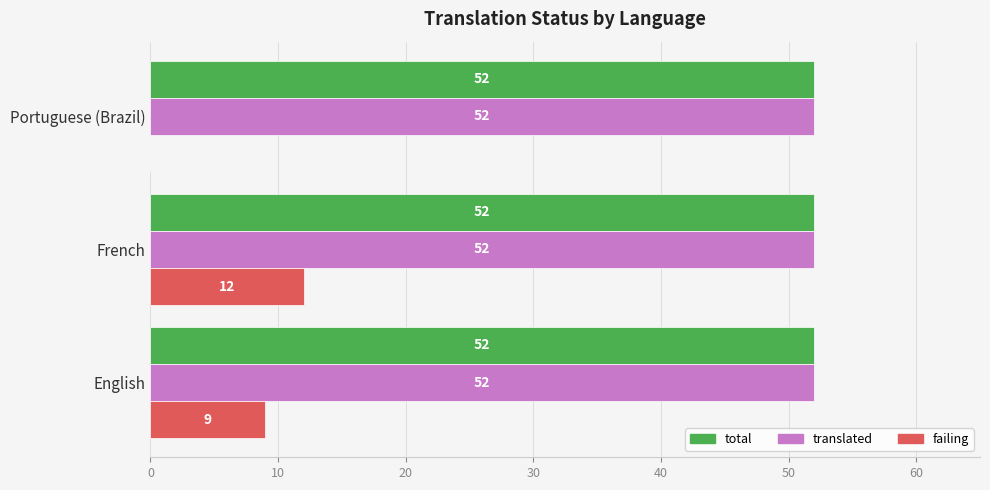

At which category is the sum across all series the highest?

French